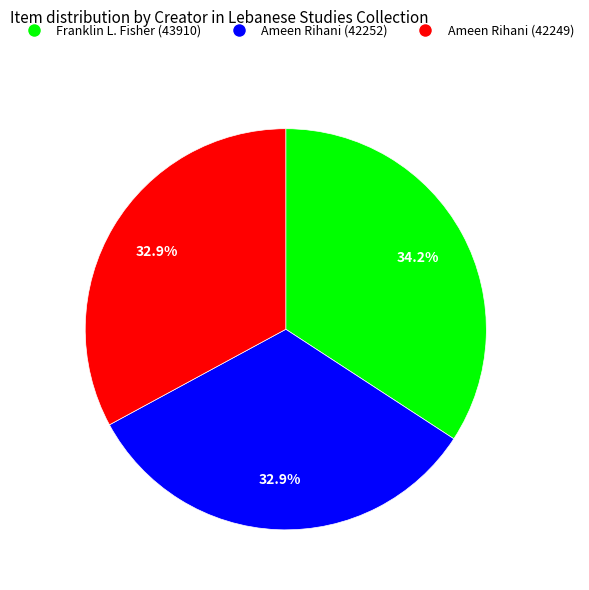

Combined, do Ameen Rihani (42249) and Ameen Rihani (42252) account for over 50%?

Yes